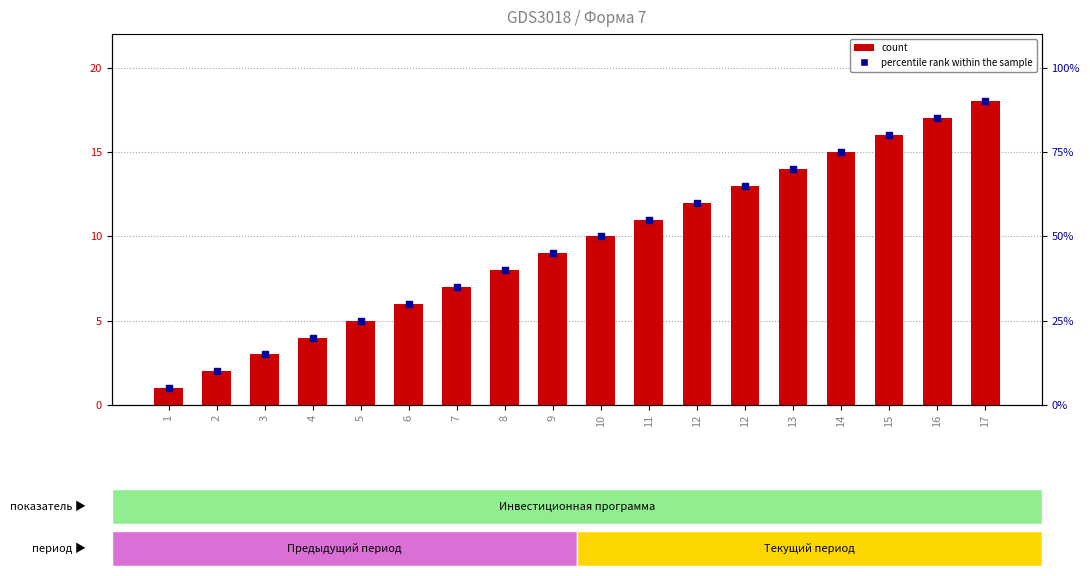

What are all the series names shown in the legend?

count, percentile rank within the sample